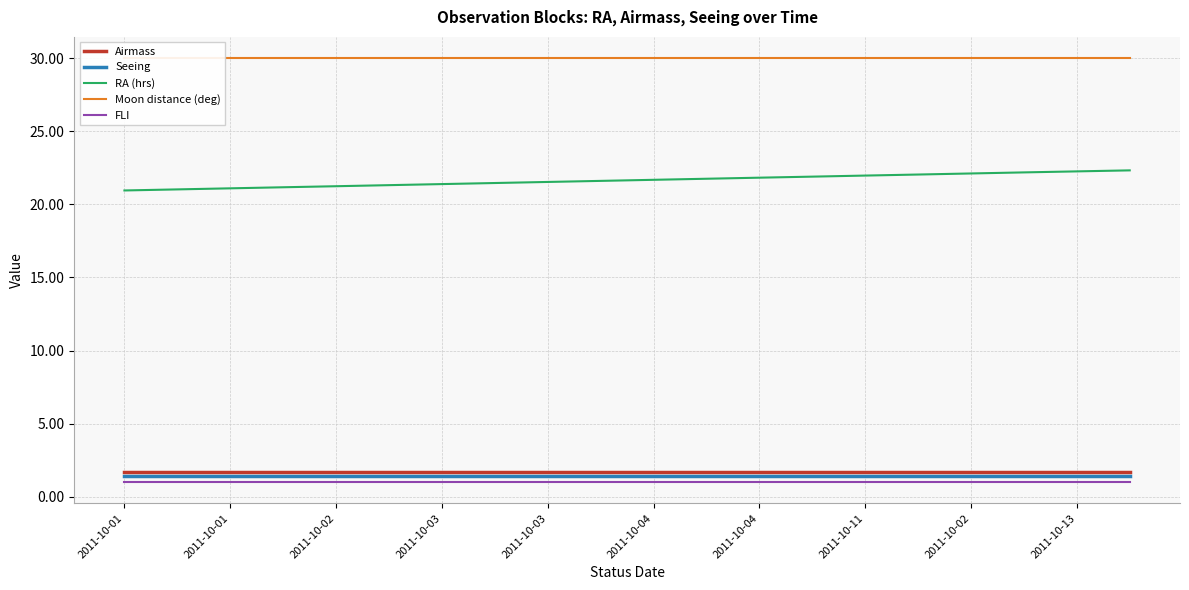

What is the sum of all Seeing values?

28.0